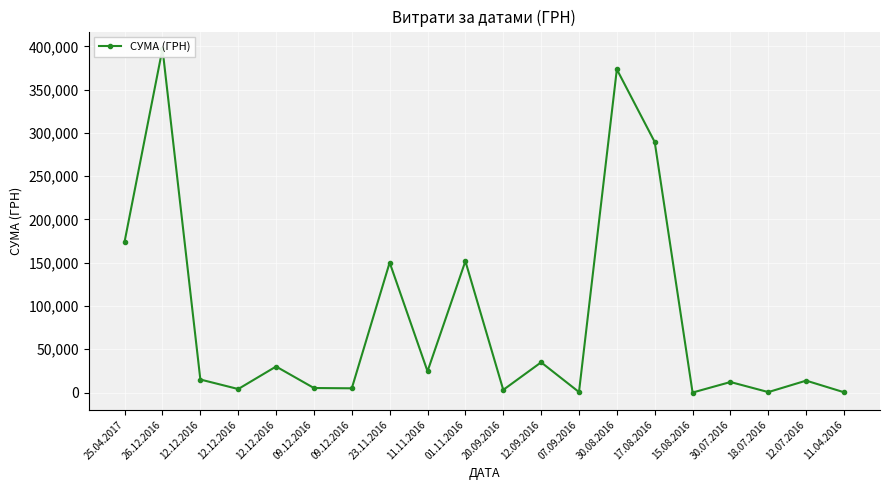

List the labels in order of value, smallest first.

15.08.2016, 11.04.2016, 18.07.2016, 07.09.2016, 20.09.2016, 12.12.2016, 09.12.2016, 09.12.2016, 30.07.2016, 12.07.2016, 12.12.2016, 11.11.2016, 12.12.2016, 12.09.2016, 23.11.2016, 01.11.2016, 25.04.2017, 17.08.2016, 30.08.2016, 26.12.2016